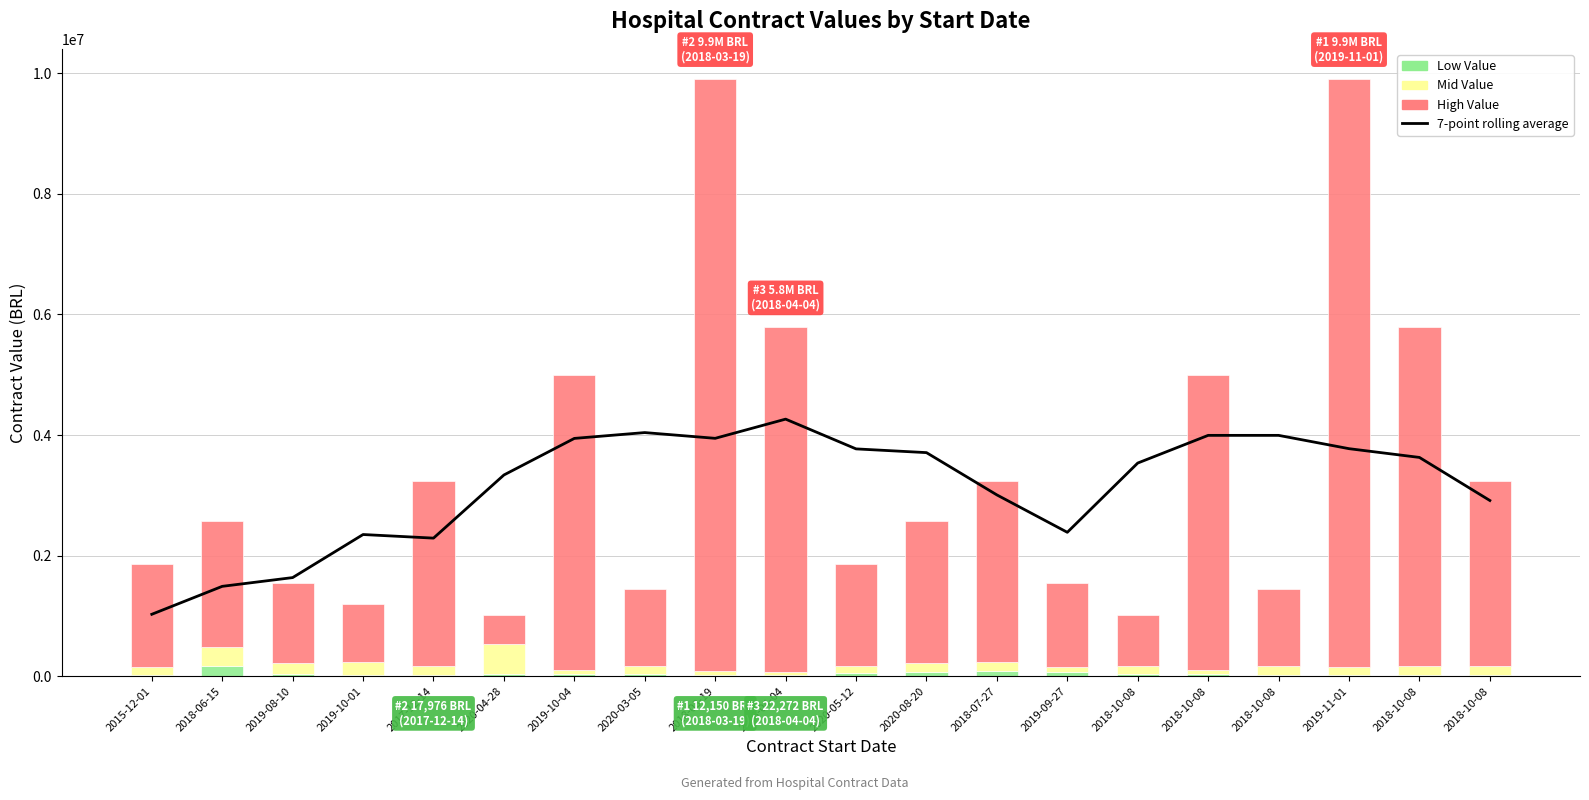

List the series in order of their peak value, lowest first.

Low Value, Mid Value, 7-point rolling average, High Value